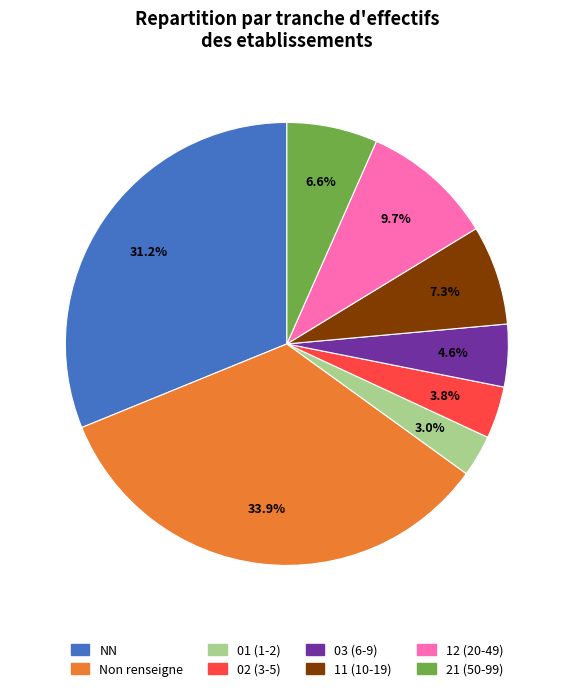

Is there any slice that represents more than half of the pie?

No